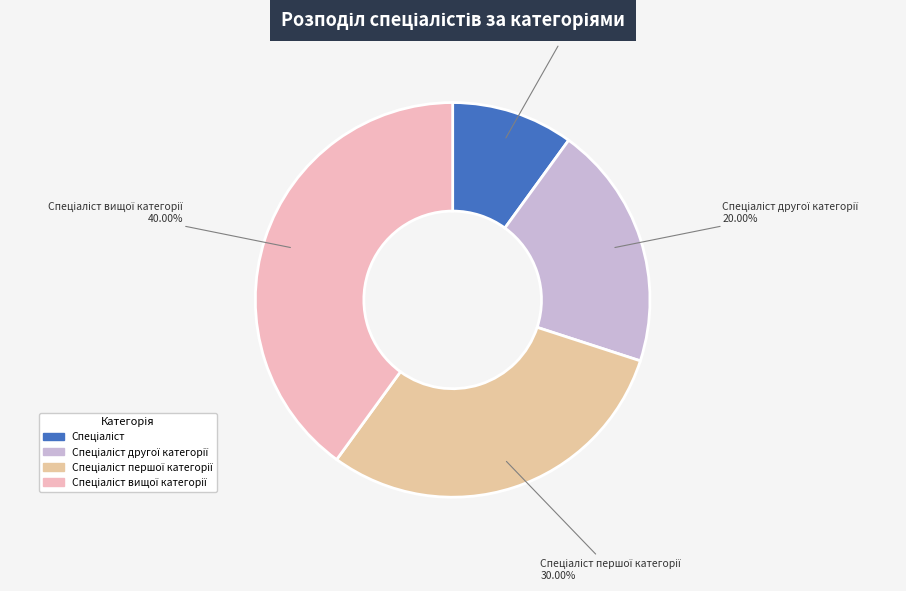

Is there a majority slice in this chart?

No